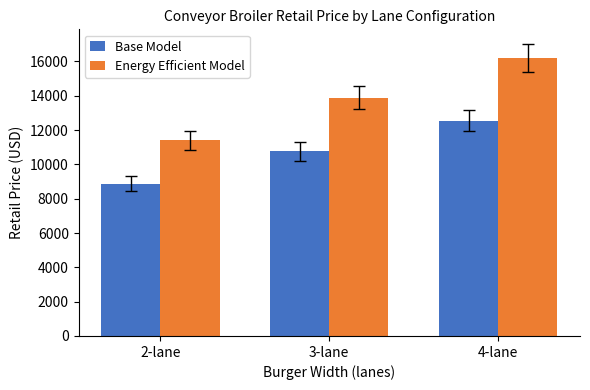

Which category has the lowest value across all series?

2-lane